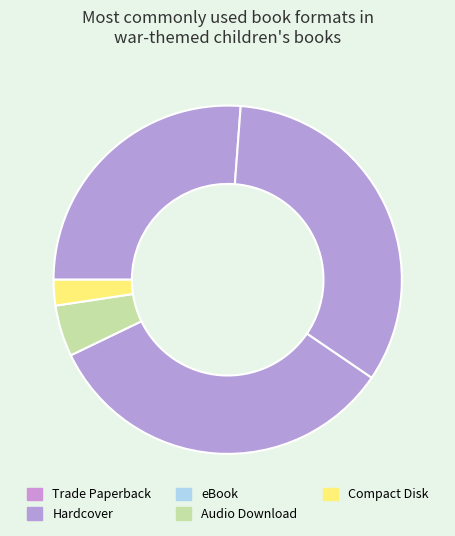

Count the number of slices in the pie.

5